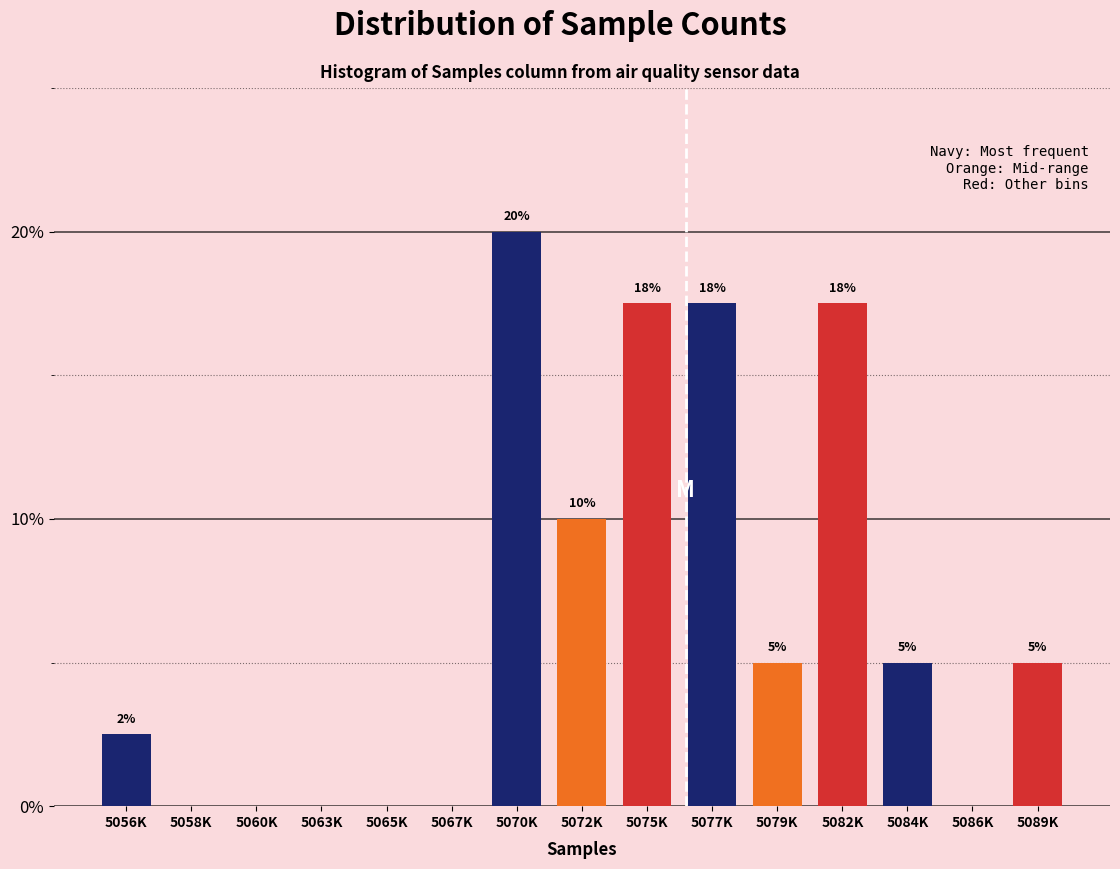

Between 5079K and 5072K, which is larger?

5072K